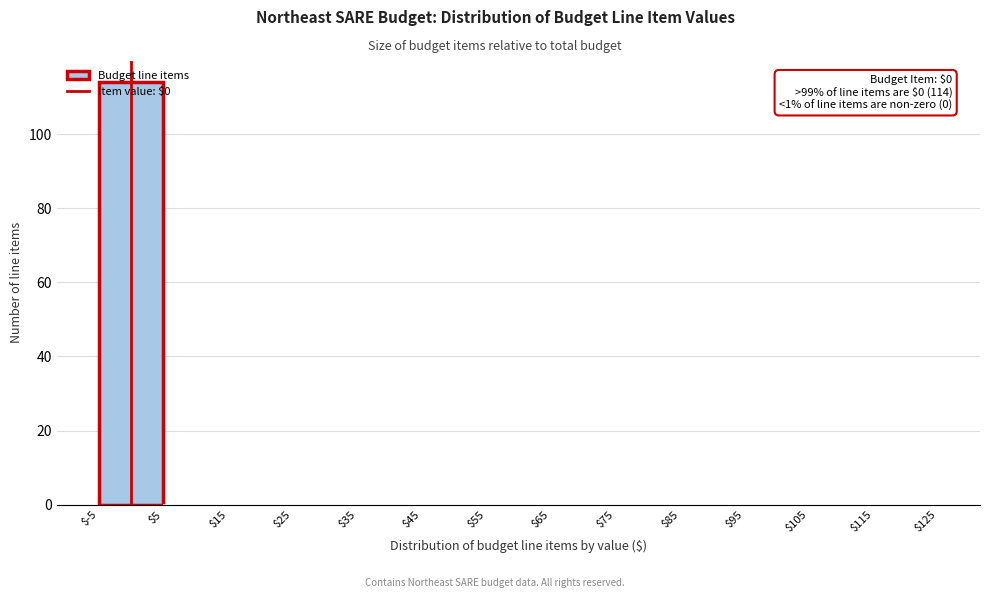

Which range on the x-axis has the tallest bar?

$-5 to $5